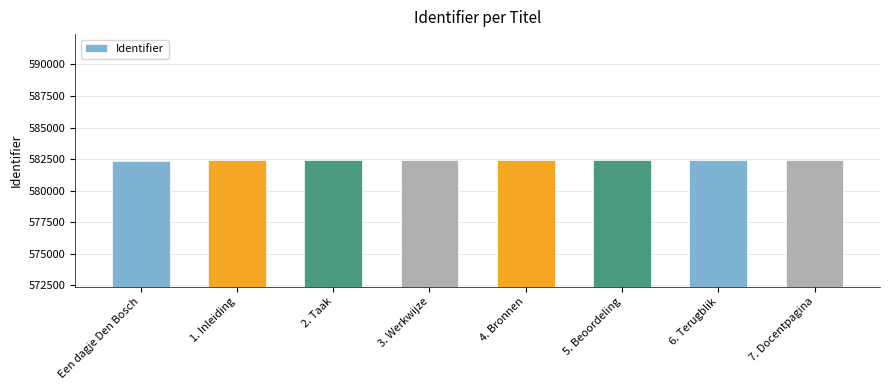

What is the approximate value at 6. Terugblik, to the nearest 5?

582405